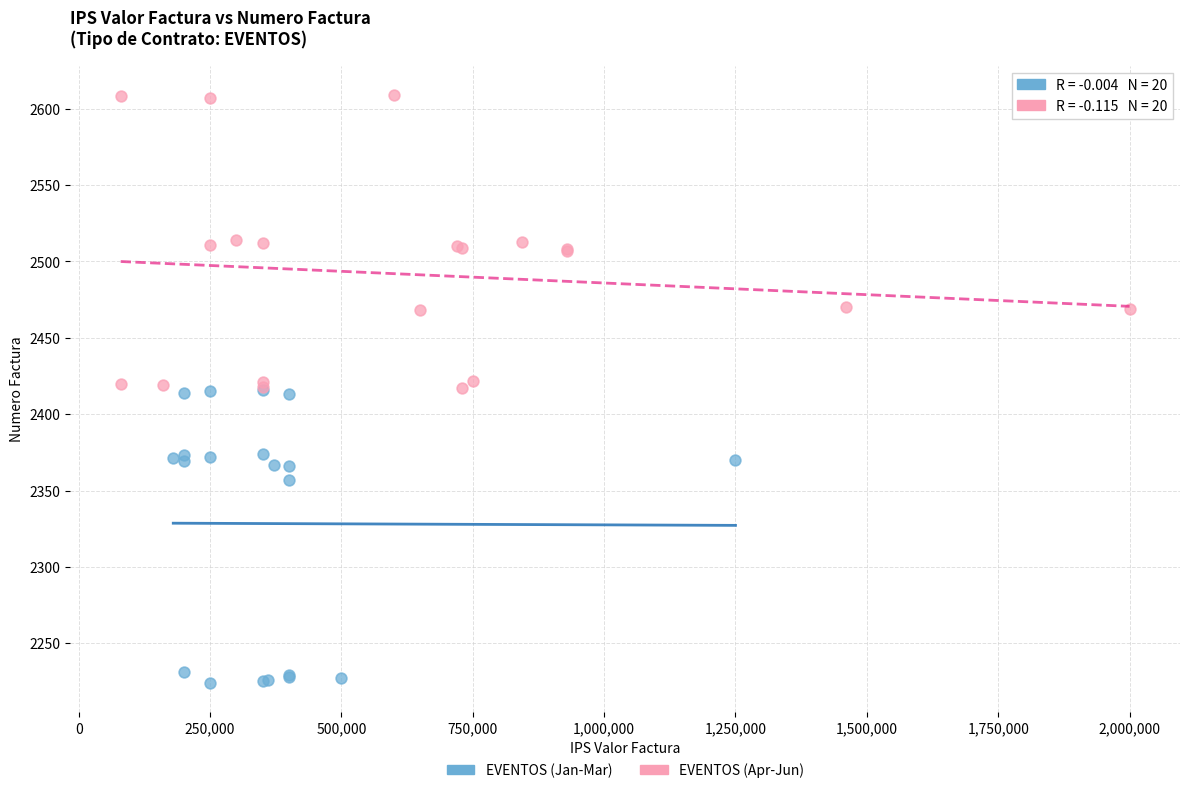

Which series reaches the maximum Y coordinate?

EVENTOS (Apr-Jun)